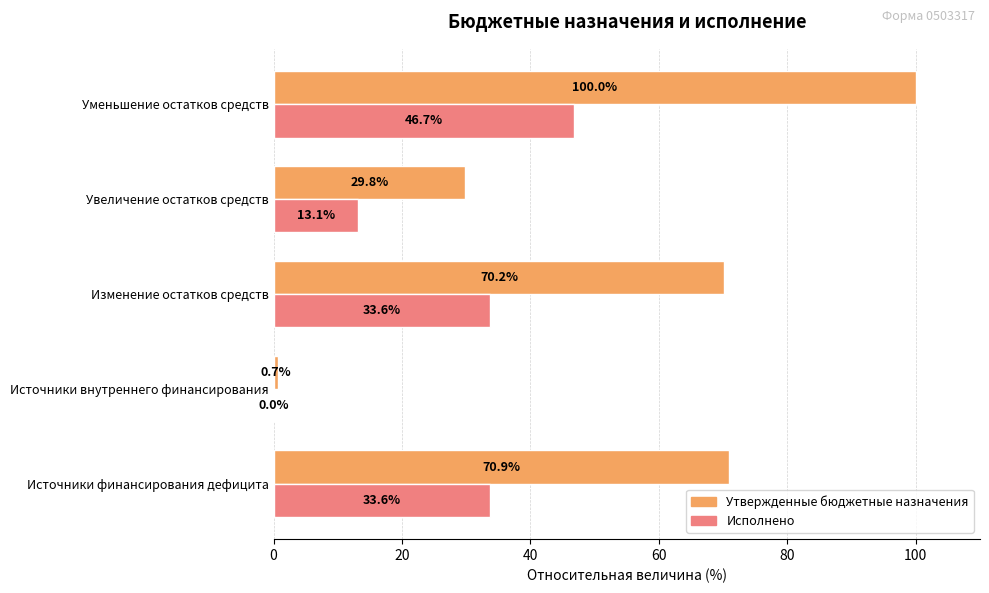

Which series has the largest total across all categories?

Утвержденные бюджетные назначения